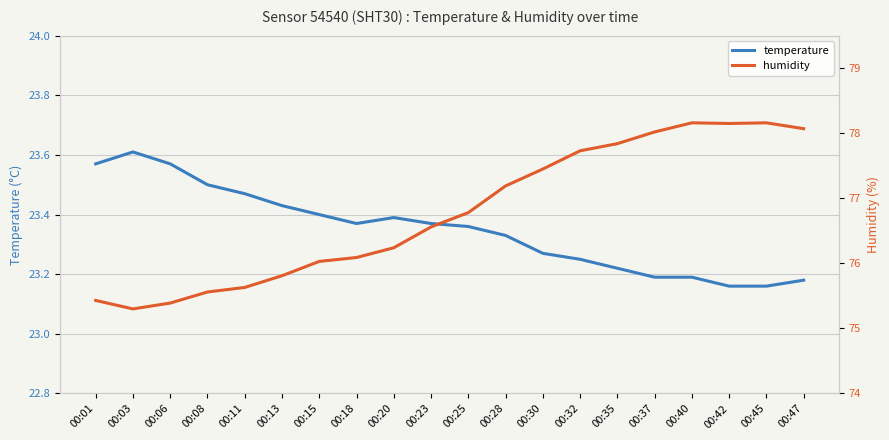

Reading left to right, list all the values displayed in this chart.

temperature: 00:01=23.6	00:03=23.6	00:06=23.6	00:08=23.5	00:11=23.5	00:13=23.4	00:15=23.4	00:18=23.4	00:20=23.4	00:23=23.4	00:25=23.4	00:28=23.3	00:30=23.3	00:32=23.2	00:35=23.2	00:37=23.2	00:40=23.2	00:42=23.2	00:45=23.2	00:47=23.2
humidity: 00:01=75.4	00:03=75.3	00:06=75.4	00:08=75.6	00:11=75.6	00:13=75.8	00:15=76.0	00:18=76.1	00:20=76.2	00:23=76.6	00:25=76.8	00:28=77.2	00:30=77.5	00:32=77.7	00:35=77.8	00:37=78.0	00:40=78.2	00:42=78.2	00:45=78.2	00:47=78.1